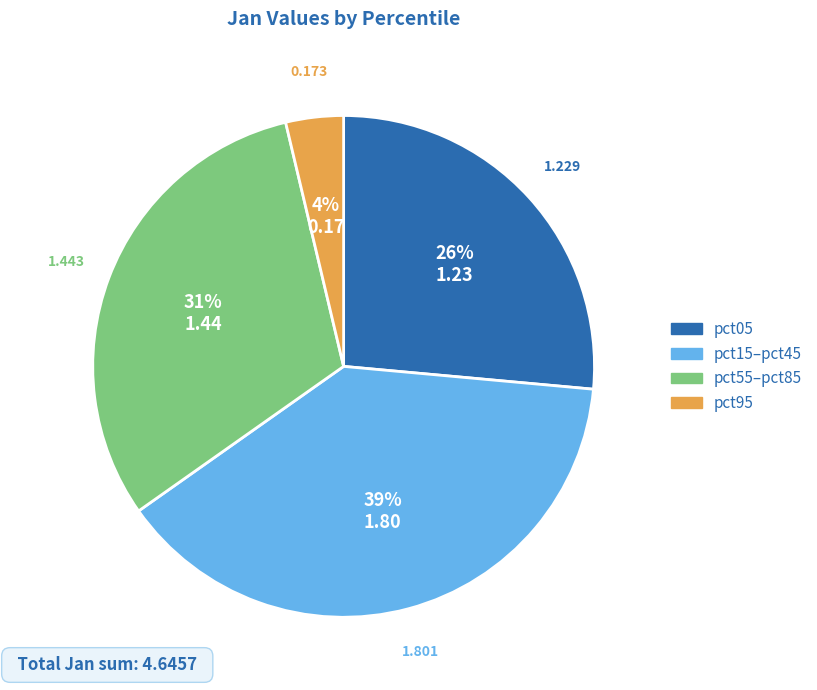

To the nearest percent, what is the average slice percentage?

25%